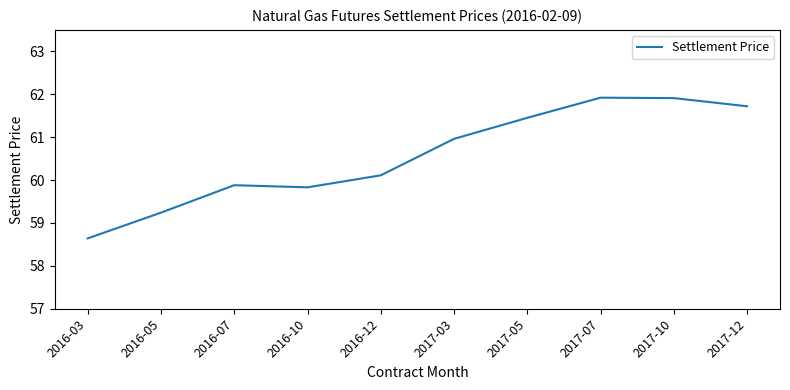

Is it true that the value at 2016-07 is 59.9?

True